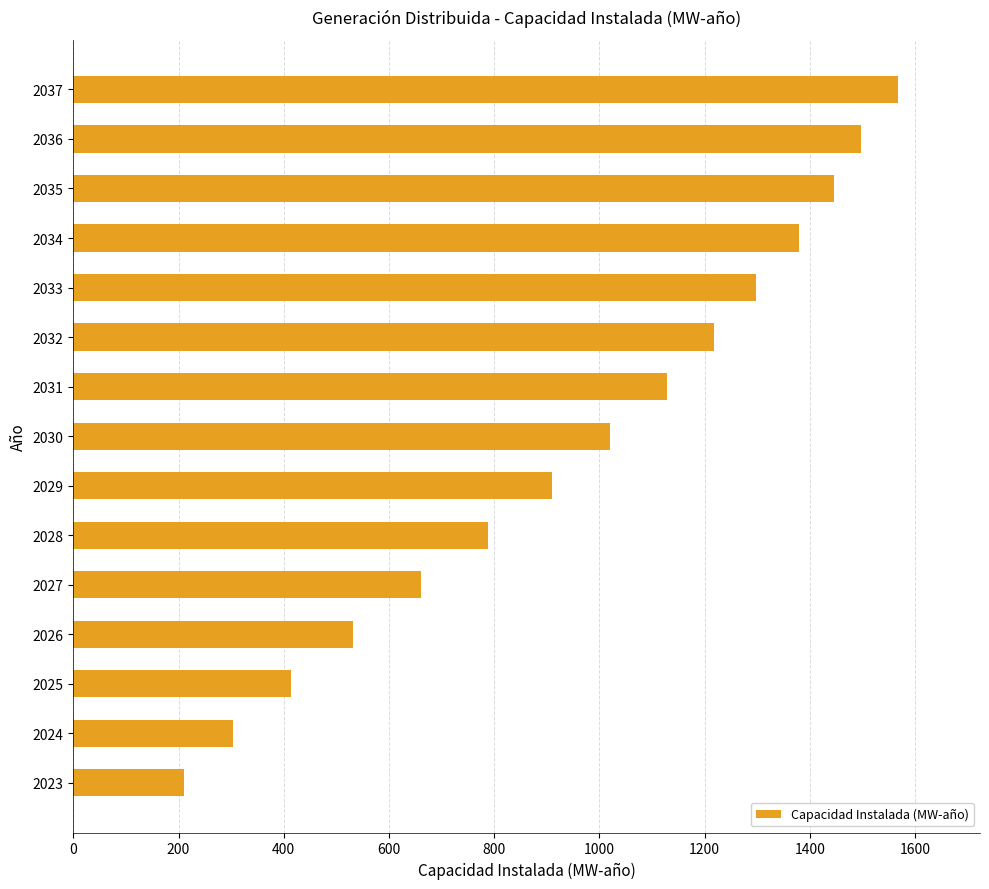

What is the ratio of the value at 2033 to the value at 2037?

0.8